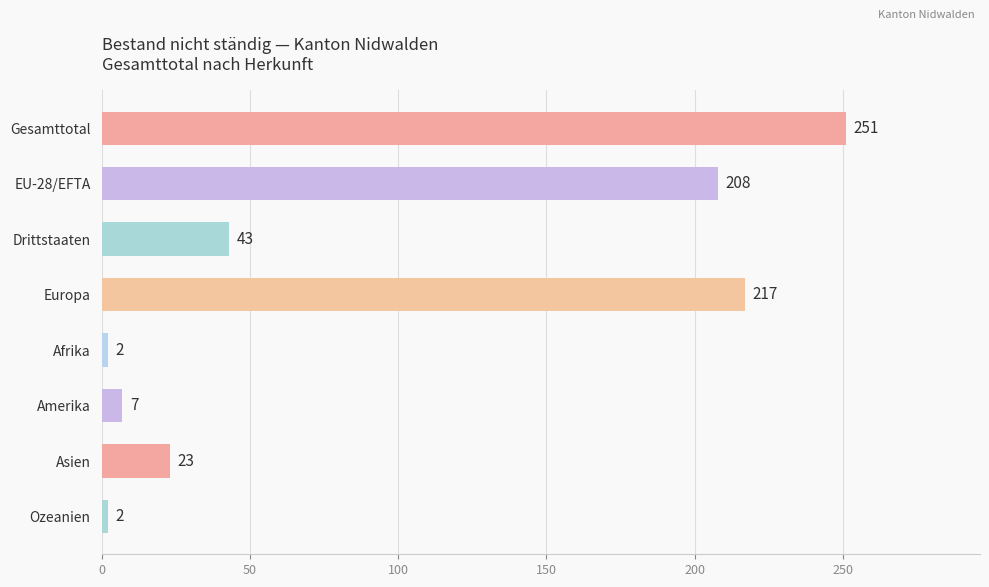

What is the ratio of the value at Gesamttotal to the value at EU-28/EFTA?

1.2